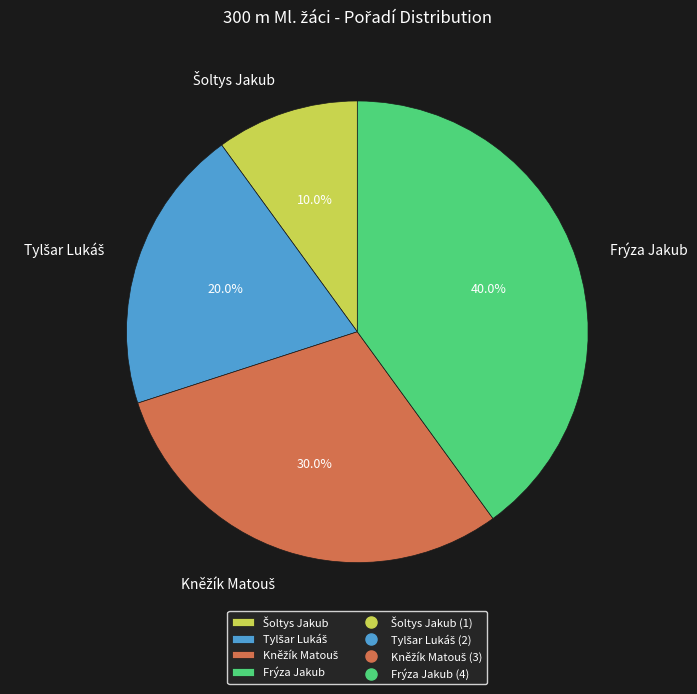

How many segments does this pie chart have?

4